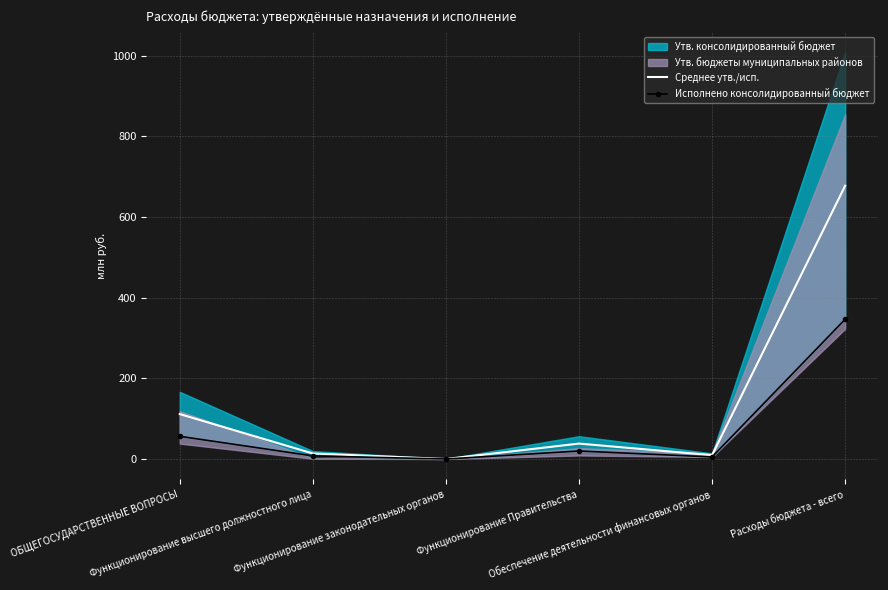

True or false: Среднее утв./исп. and Исполнено консолидированный бюджет intersect in this chart.

False